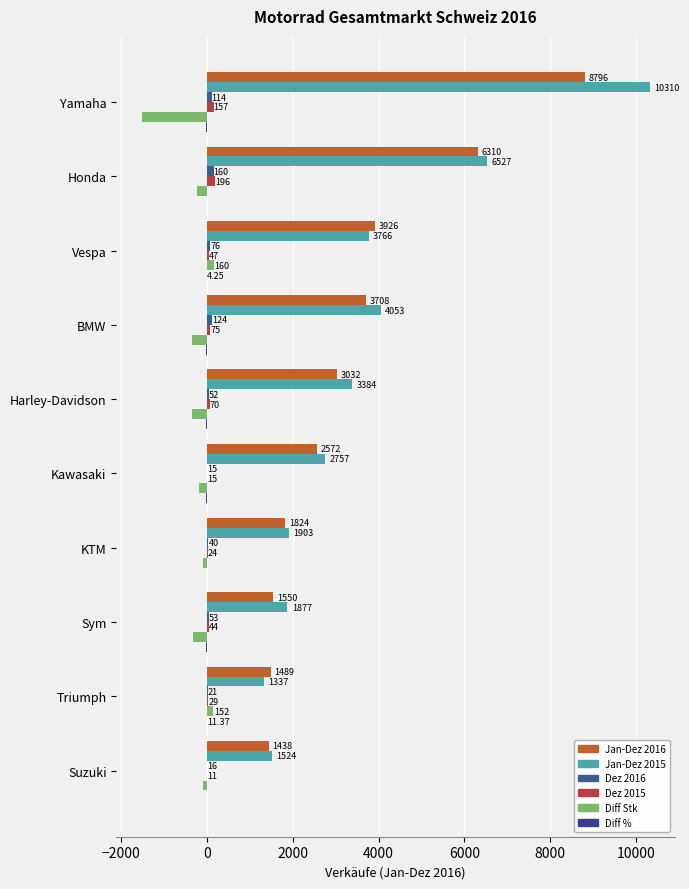

Which series has the widest spread of values?

Jan-Dez 2015